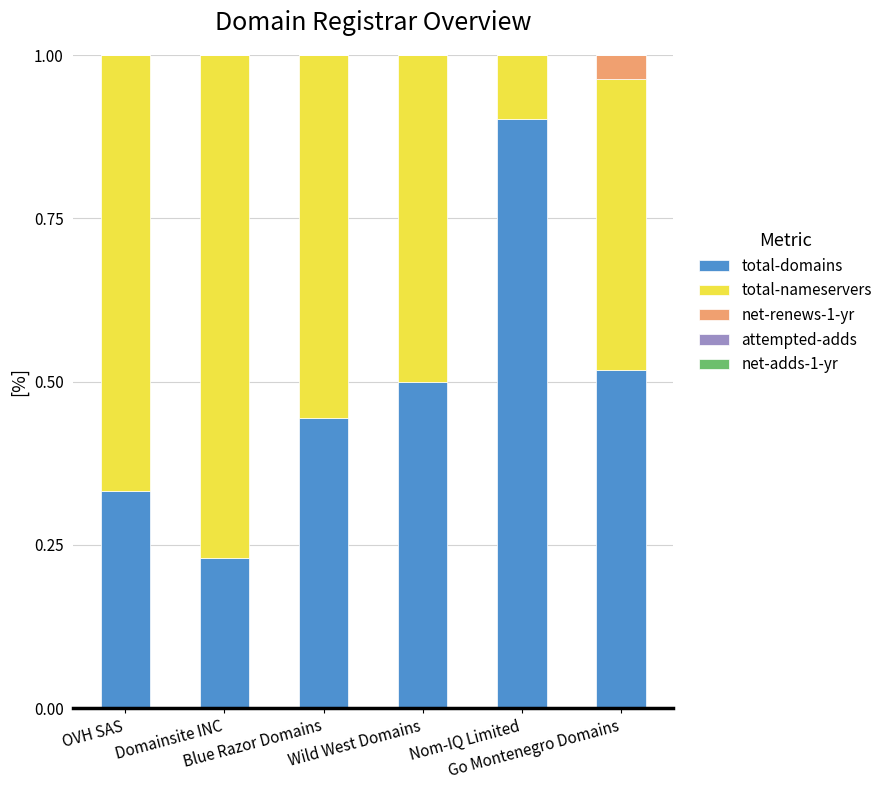

What is the maximum value for total-domains?

0.9